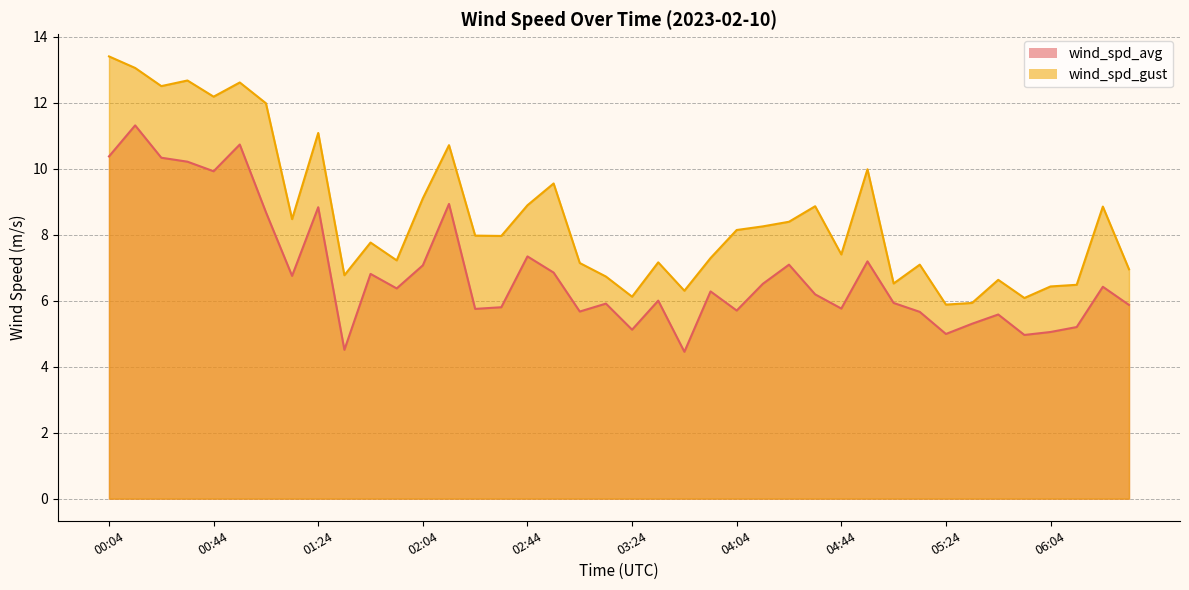

At which category does the chart reach its minimum across all series?

03:44